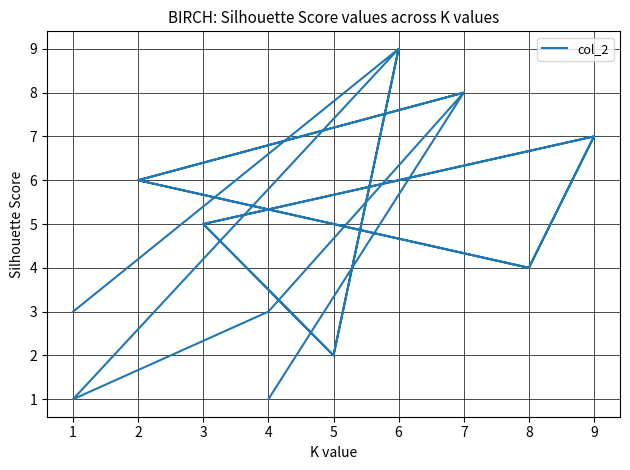

How many points are higher than both their immediate neighbors (excluding endpoints)?

6